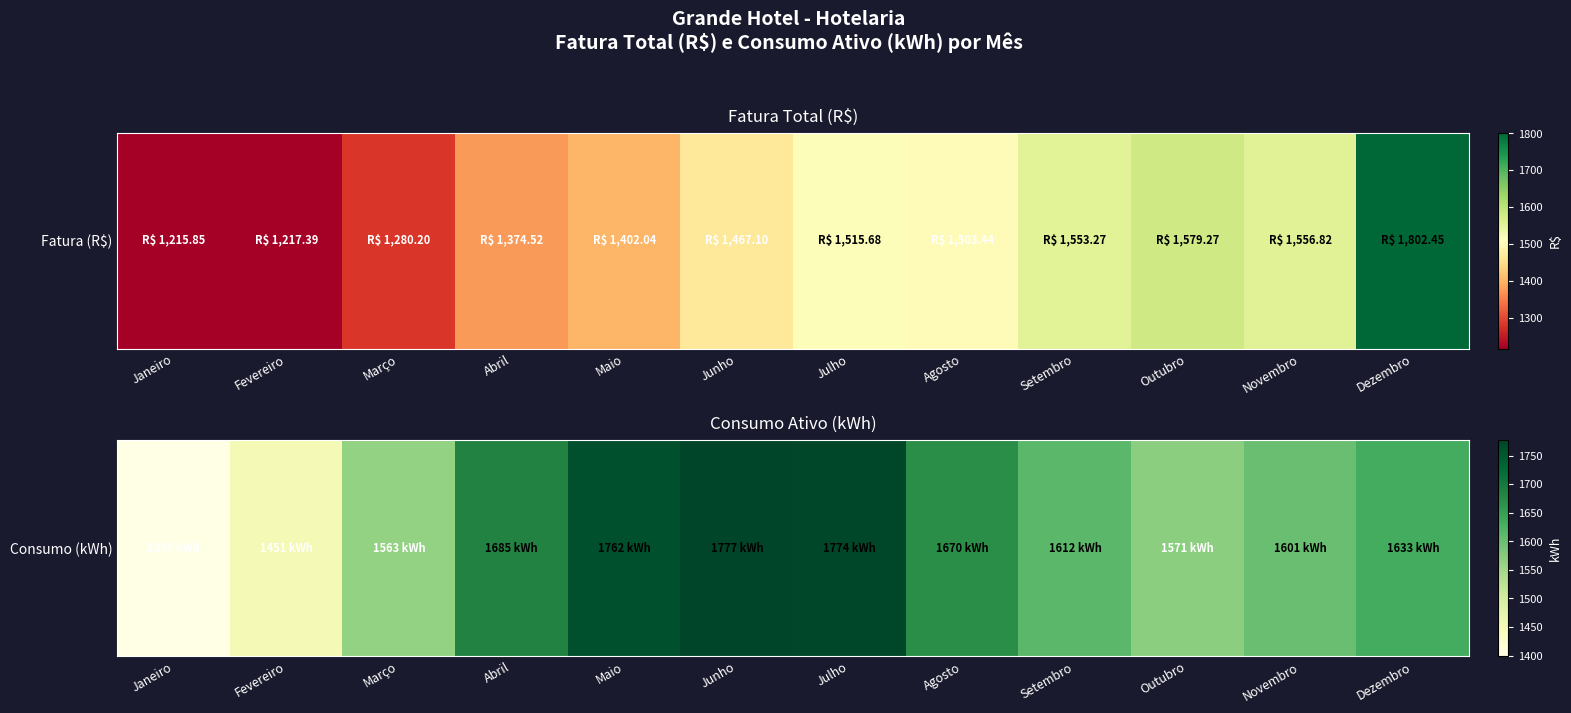

At which label is the value closest to 1588?

Novembro